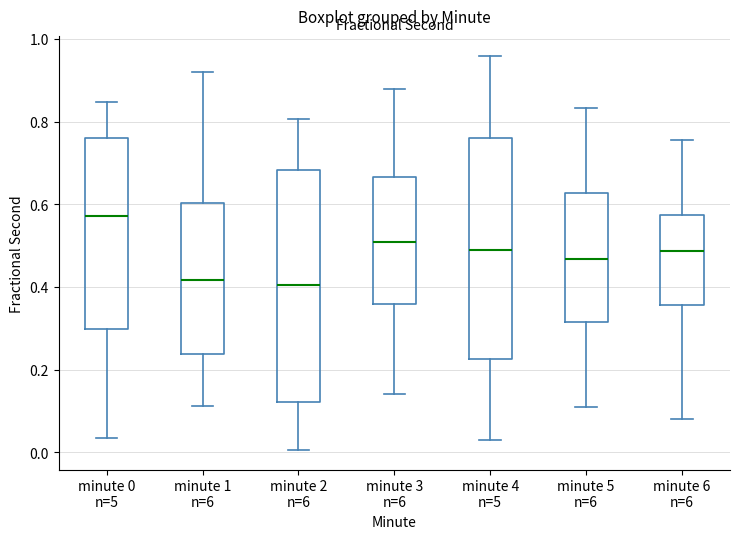

Where is the lower edge of the box for minute 1 n=6 on the y-axis? The values are not printed on the chart, so give them approximately, as read against the axis.

0.24